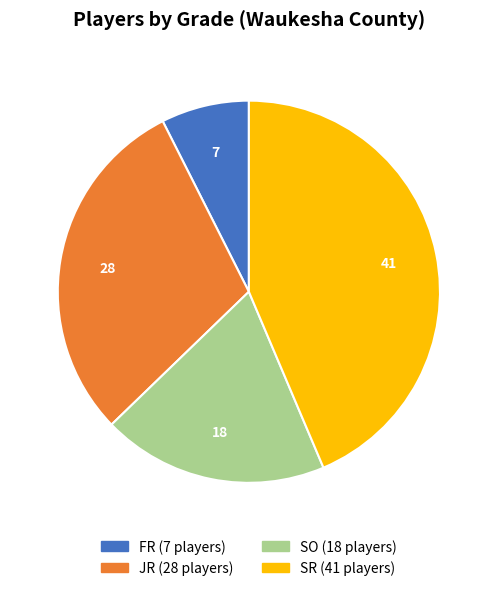

Which category has the smallest portion of the pie?

FR